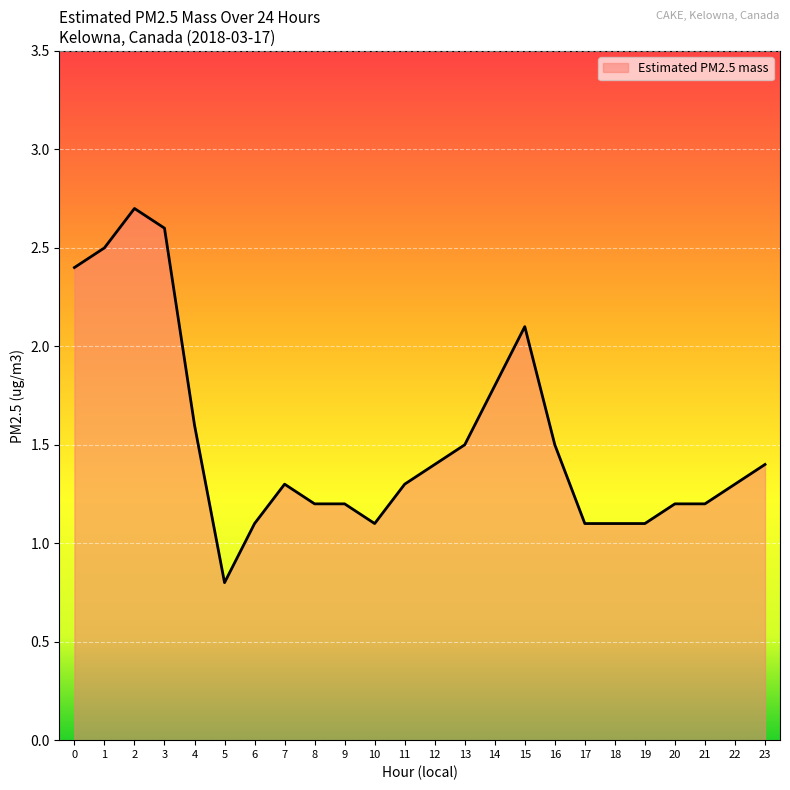

Count the number of data series in this chart.

1